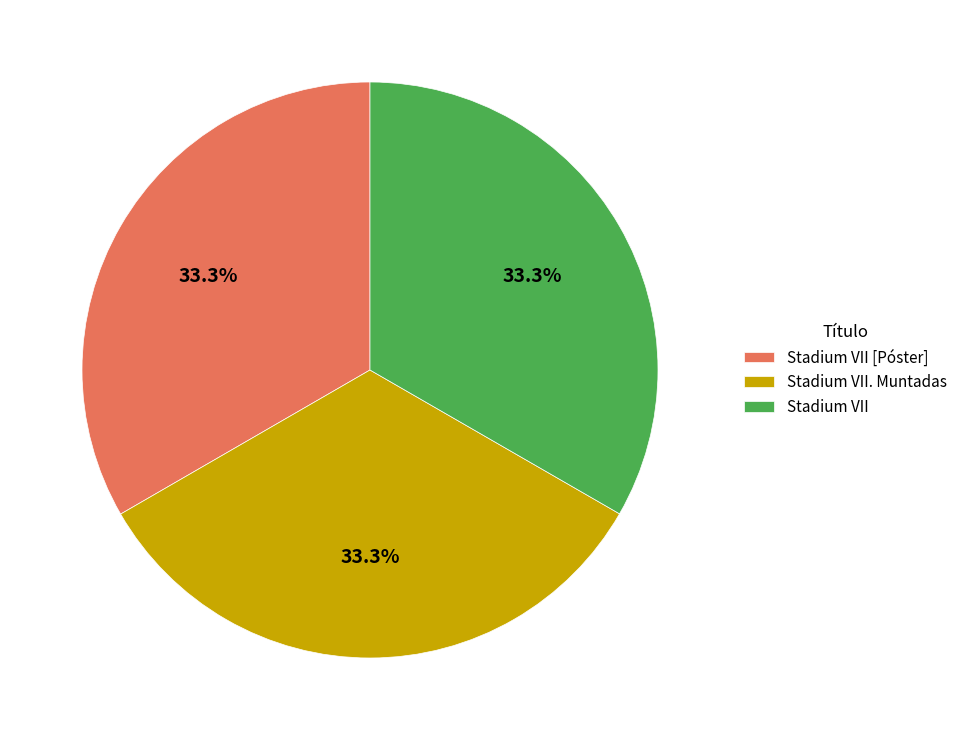

Do Stadium VII and Stadium VII [Póster] together represent more than half of the pie?

Yes